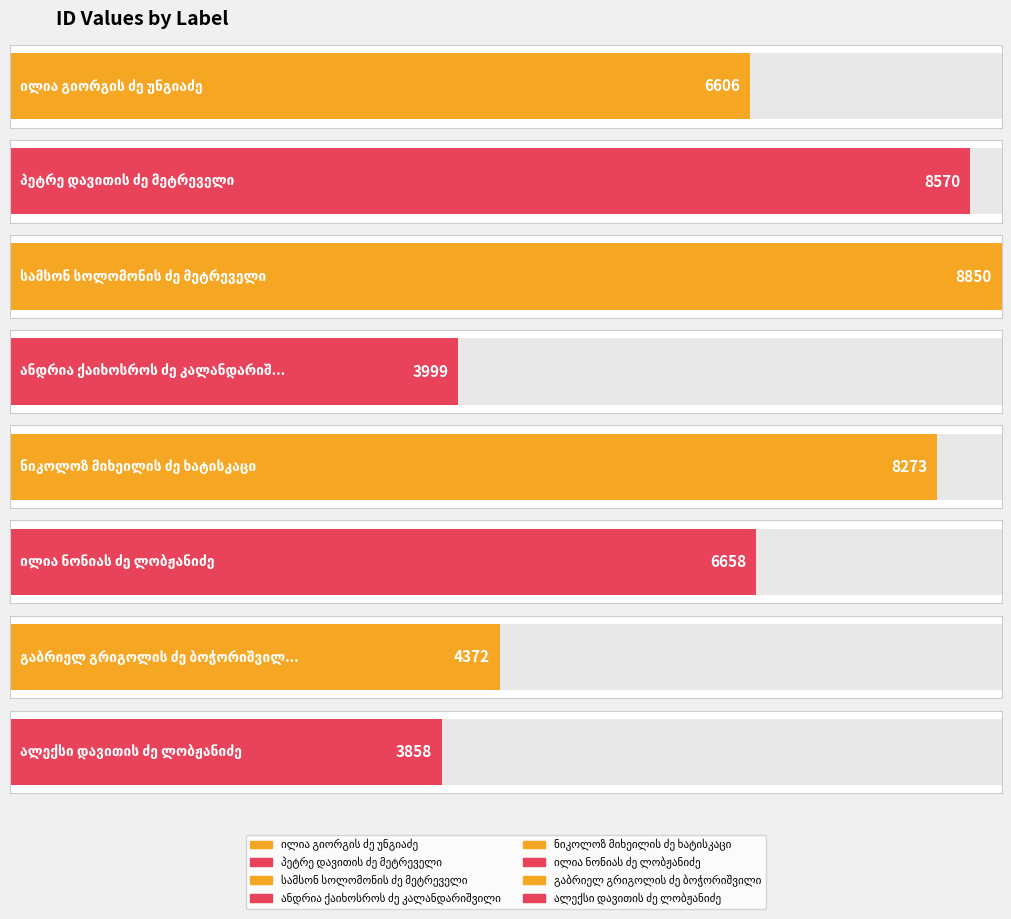

Reading left to right, transcribe all the data shown in this chart.

6606	8570	8850	3999	8273	6658	4372	3858